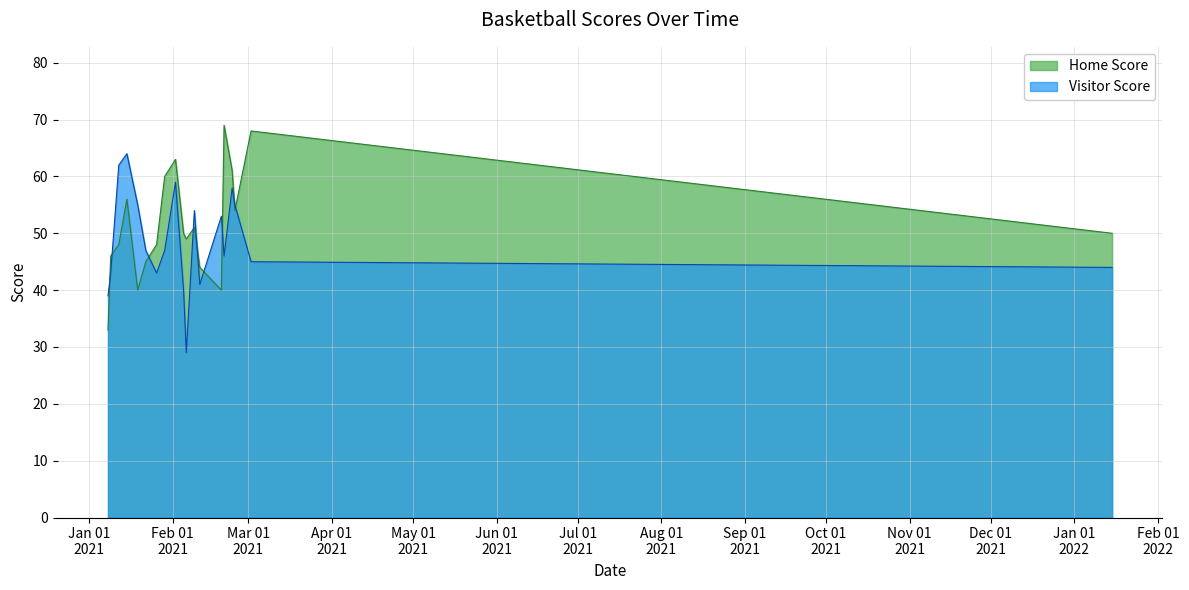

Reading left to right, list all the values displayed in this chart.

Home Score: 2021-01-08=33	2021-01-09=46	2021-01-12=48	2021-01-15=56	2021-01-19=40	2021-01-22=45	2021-01-26=48	2021-01-29=60	2021-02-02=63	2021-02-05=50	2021-02-06=49	2021-02-09=51	2021-02-11=44	2021-02-19=40	2021-02-20=69	2021-02-23=61	2021-02-24=54	2021-03-02=68	2022-01-15=50
Visitor Score: 2021-01-08=39	2021-01-09=43	2021-01-12=62	2021-01-15=64	2021-01-19=55	2021-01-22=47	2021-01-26=43	2021-01-29=47	2021-02-02=59	2021-02-05=40	2021-02-06=29	2021-02-09=54	2021-02-11=41	2021-02-19=53	2021-02-20=46	2021-02-23=58	2021-02-24=55	2021-03-02=45	2022-01-15=44